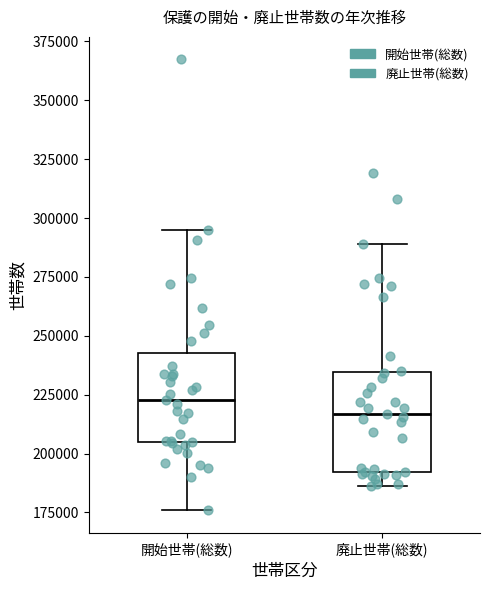

Where does the lower whisker of the box for 廃止世帯(総数) end on the y-axis? The values are not printed on the chart, so give them approximately, as read against the axis.

185000